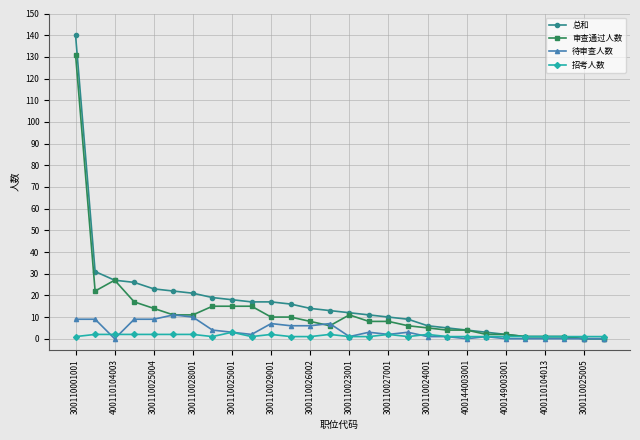

List the series in order of their peak value, lowest first.

招考人数, 待审查人数, 审查通过人数, 总和